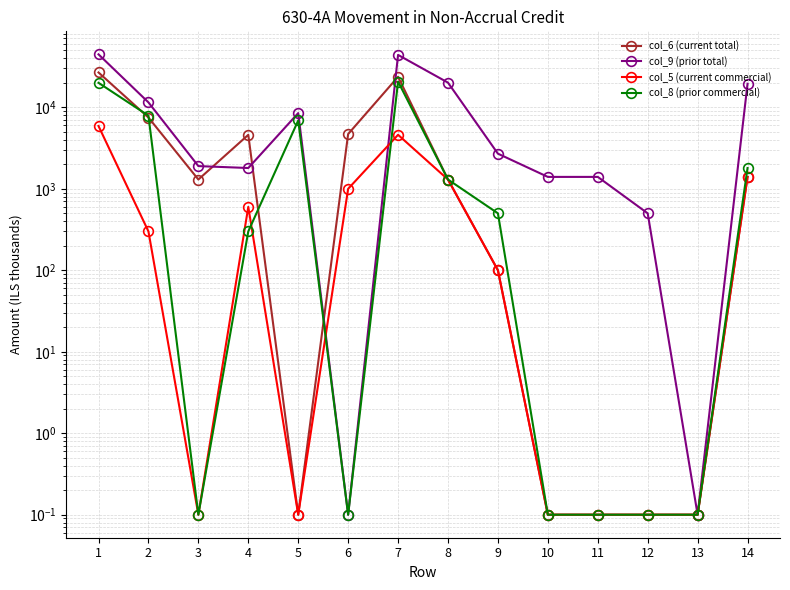

Reading right to left, list all the values displayed in this chart.

col_6 (current total): 1400.0	0.1	0.1	0.1	0.1	100.0	1300.0	23700.0	4700.0	0.1	4600.0	1300.0	7500.0	26800.0
col_9 (prior total): 19500.0	0.1	500.0	1400.0	1400.0	2700.0	20100.0	44000.0	0.1	8500.0	1800.0	1900.0	11500.0	44700.0
col_5 (current commercial): 1400.0	0.1	0.1	0.1	0.1	100.0	1300.0	4600.0	1000.0	0.1	600.0	0.1	300.0	5900.0
col_8 (prior commercial): 1800.0	0.1	0.1	0.1	0.1	500.0	1300.0	20700.0	0.1	6900.0	300.0	0.1	7900.0	20000.0